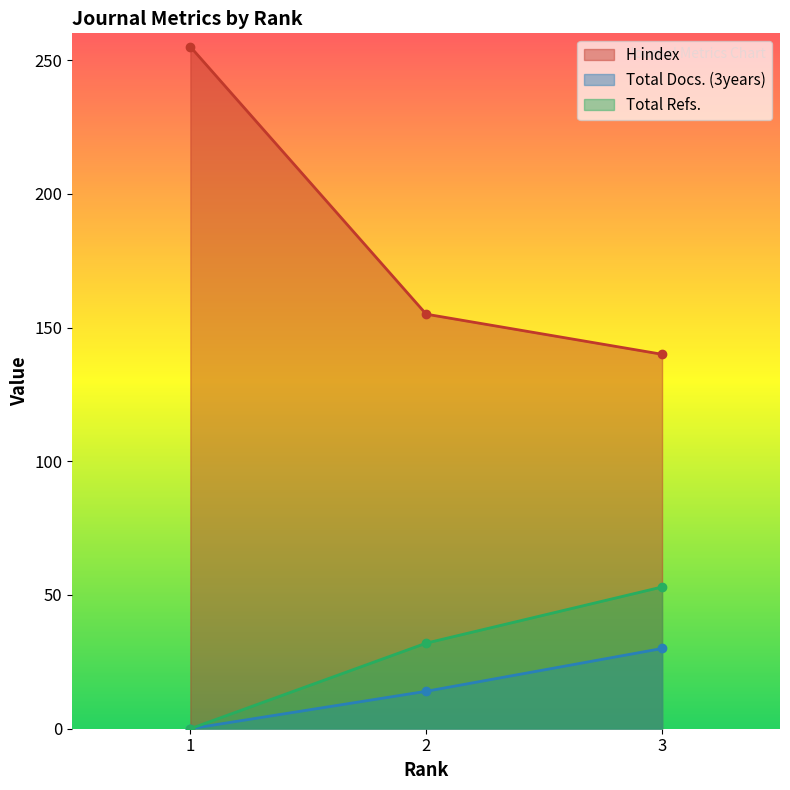

What are all the series names shown in the legend?

H index, Total Docs. (3years), Total Refs.